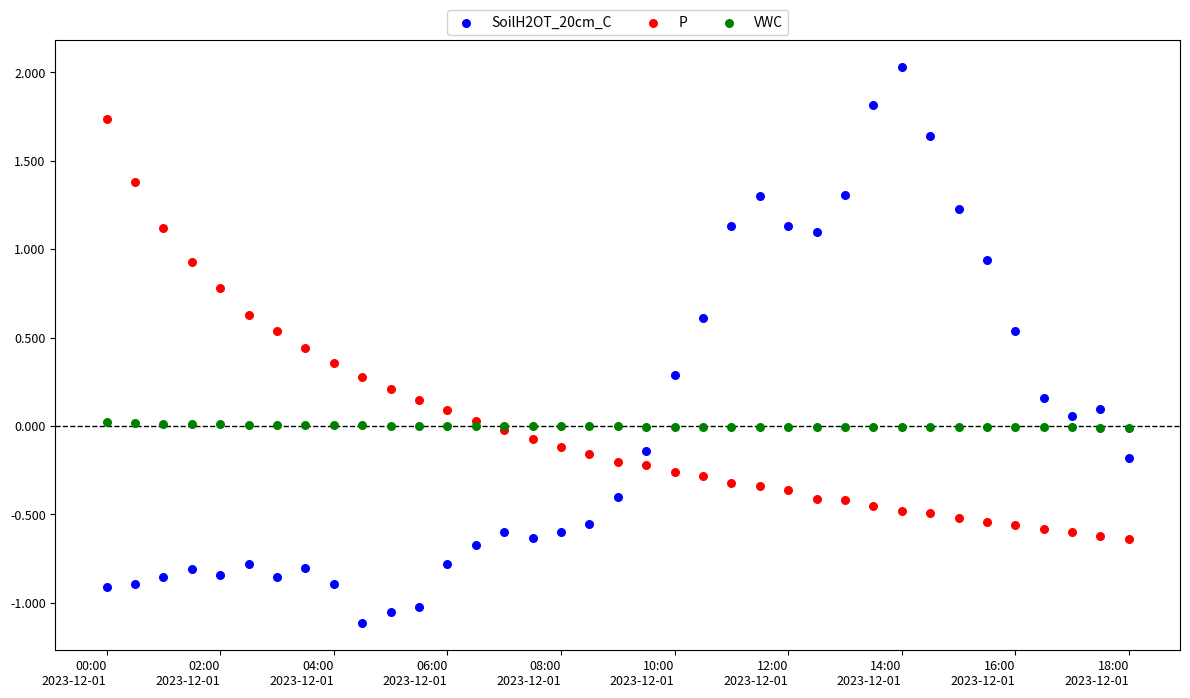

Which series reaches the maximum Y coordinate?

SoilH2OT_20cm_C